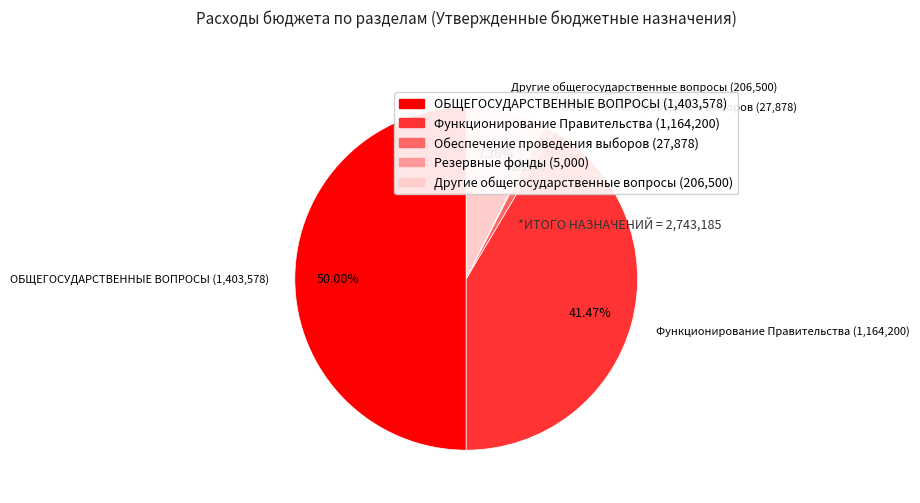

Does Другие общегосударственные вопросы (206,500) represent more than half of the total?

No